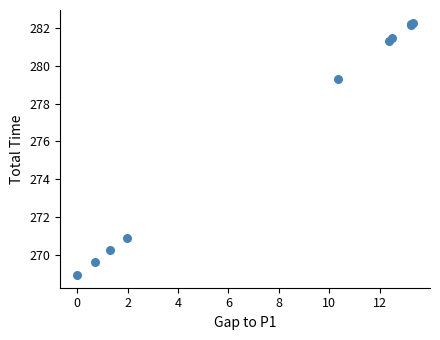

What Y value in the scatter plot is closest to 275?

270.9